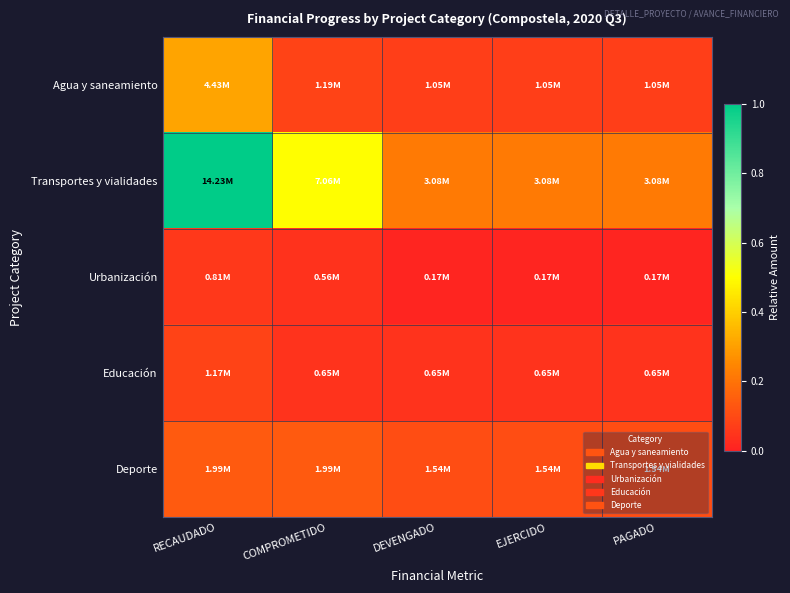

Which category has the lowest value across all series?

DEVENGADO